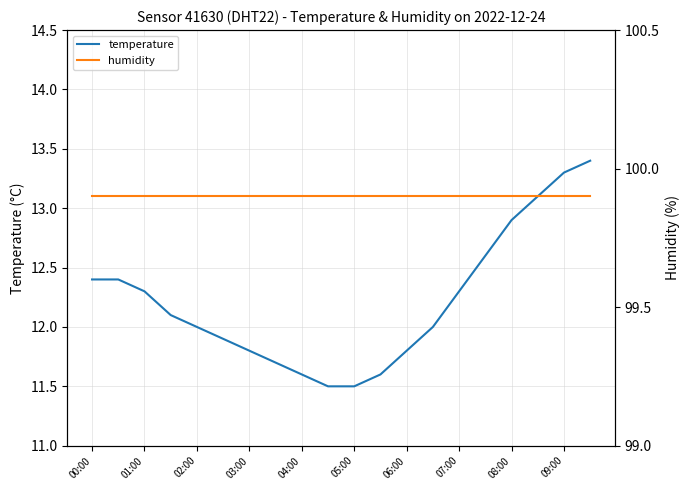

Which series has the largest total across all categories?

humidity